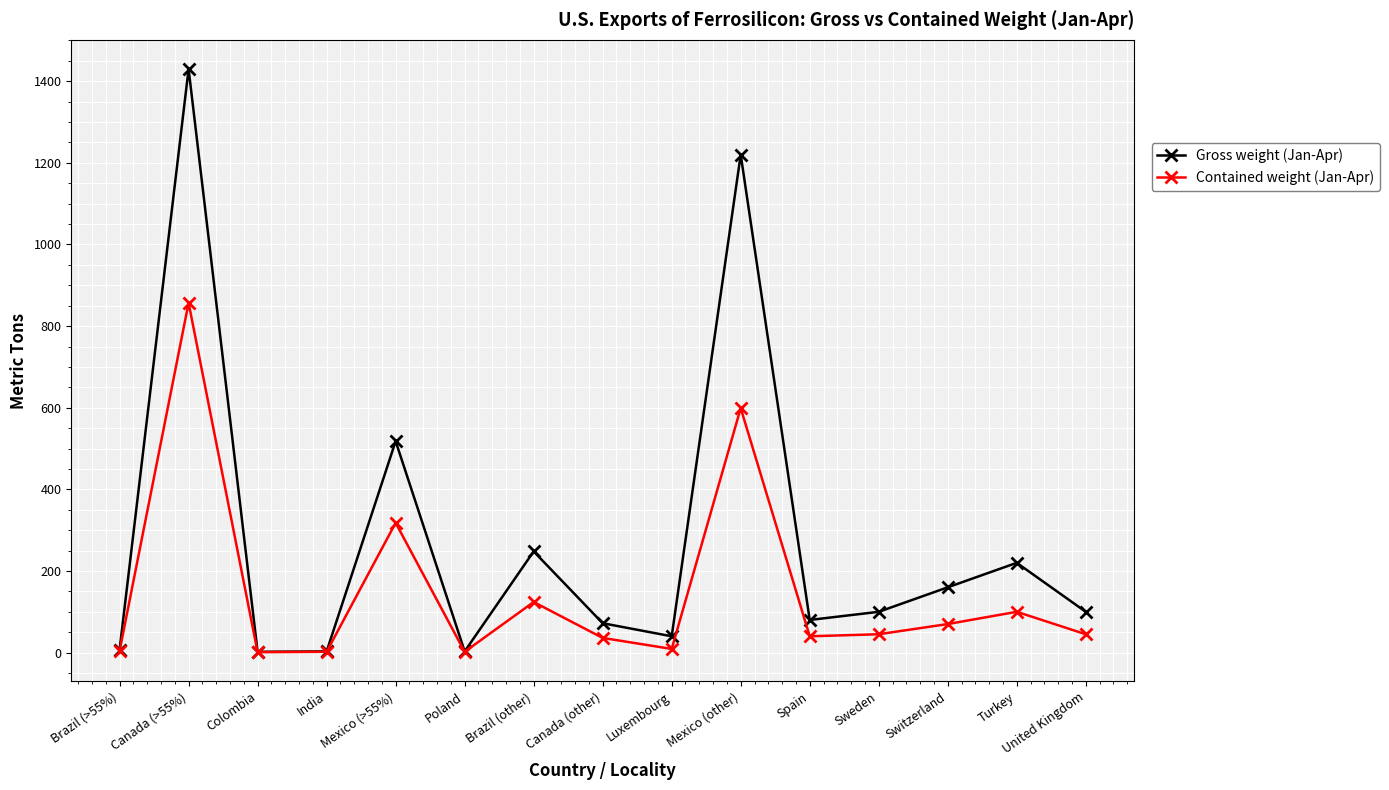

At which category is the sum across all series the highest?

Canada (>55%)